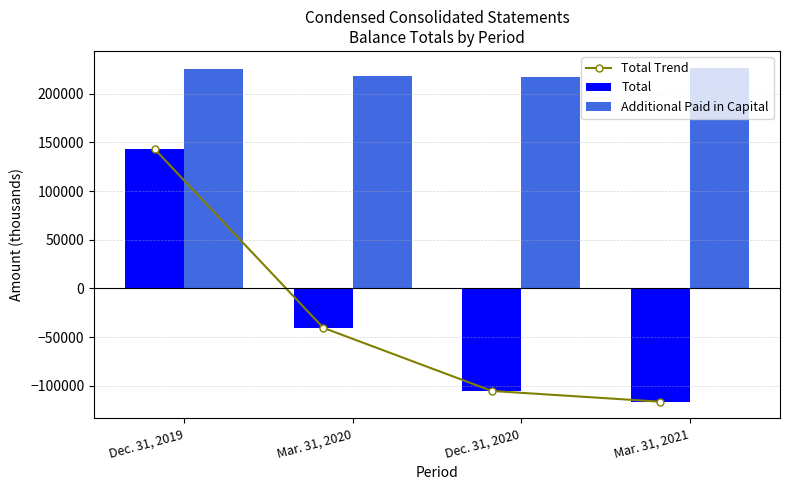

What is the maximum value for Total Trend?

142930